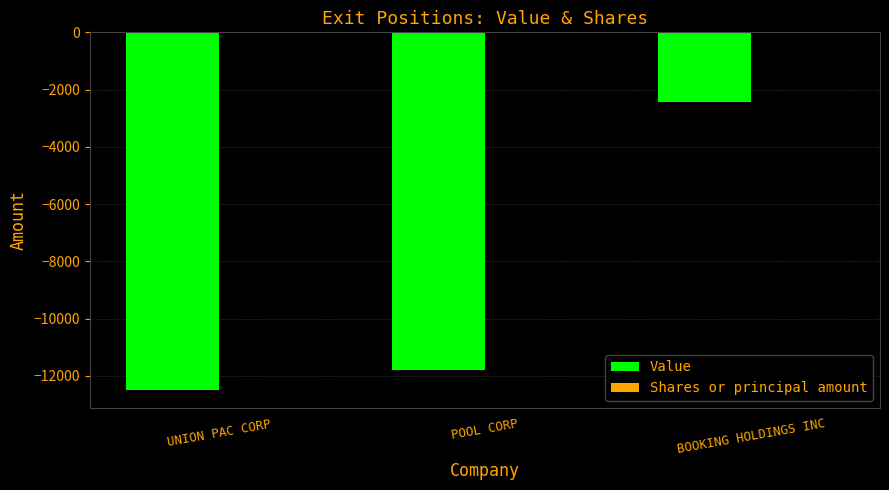

What is the sum of all Value values?

-26731.0